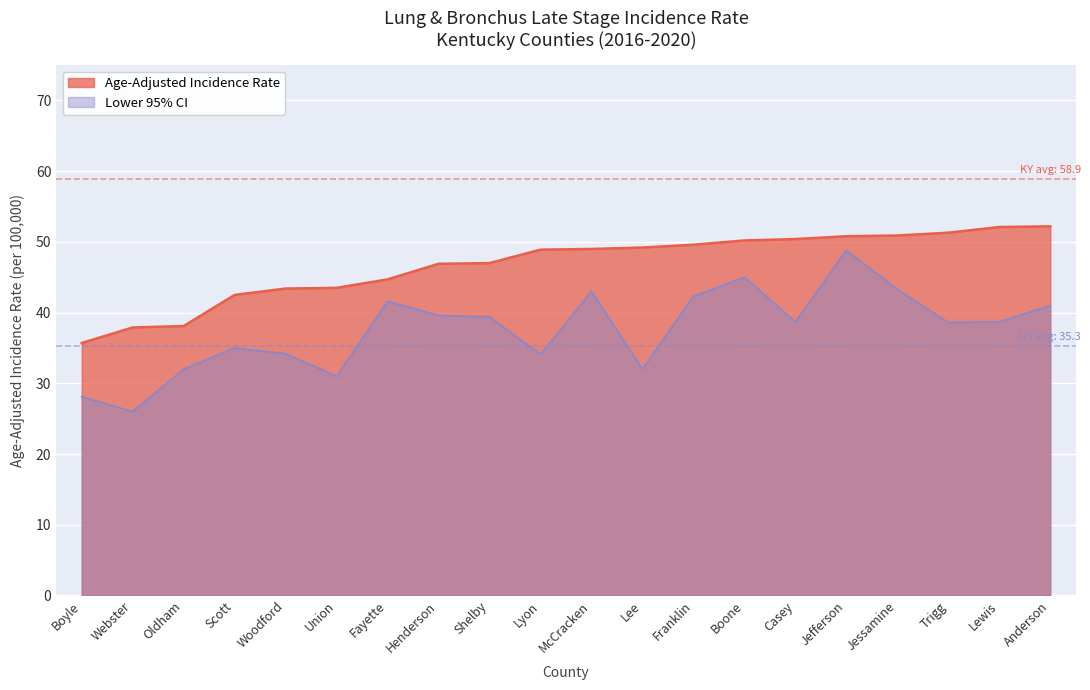

What position from the right is Boyle?

20